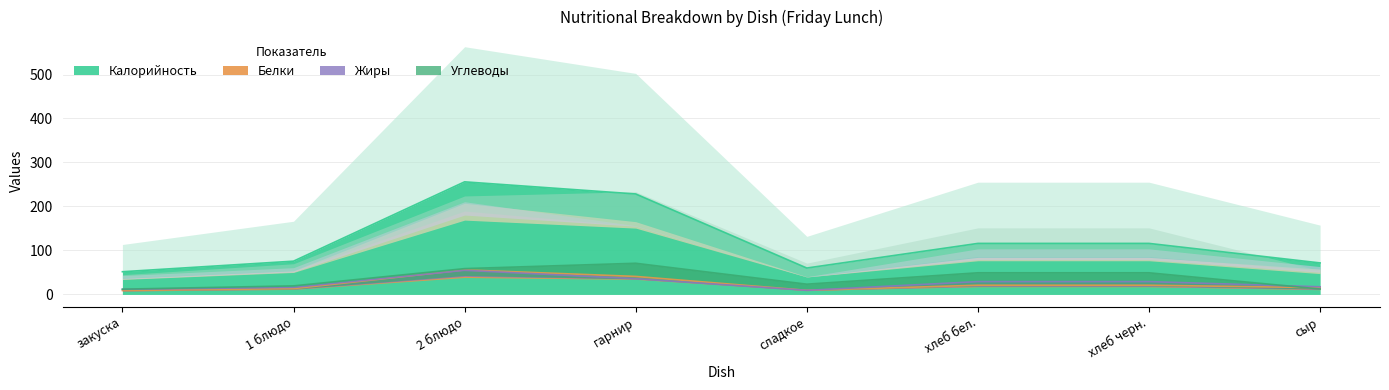

At which label is Калорийность closest to 153?

хлеб бел.